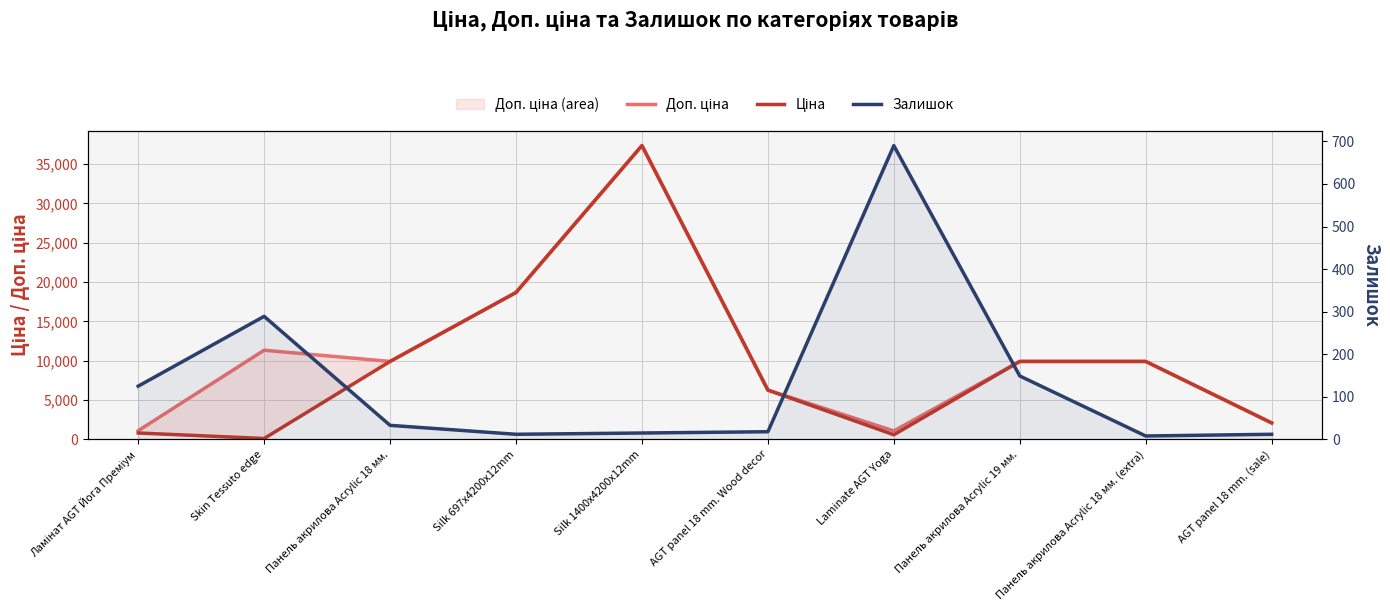

What is the difference between the maximum and minimum values in the Залишок series?

682.0